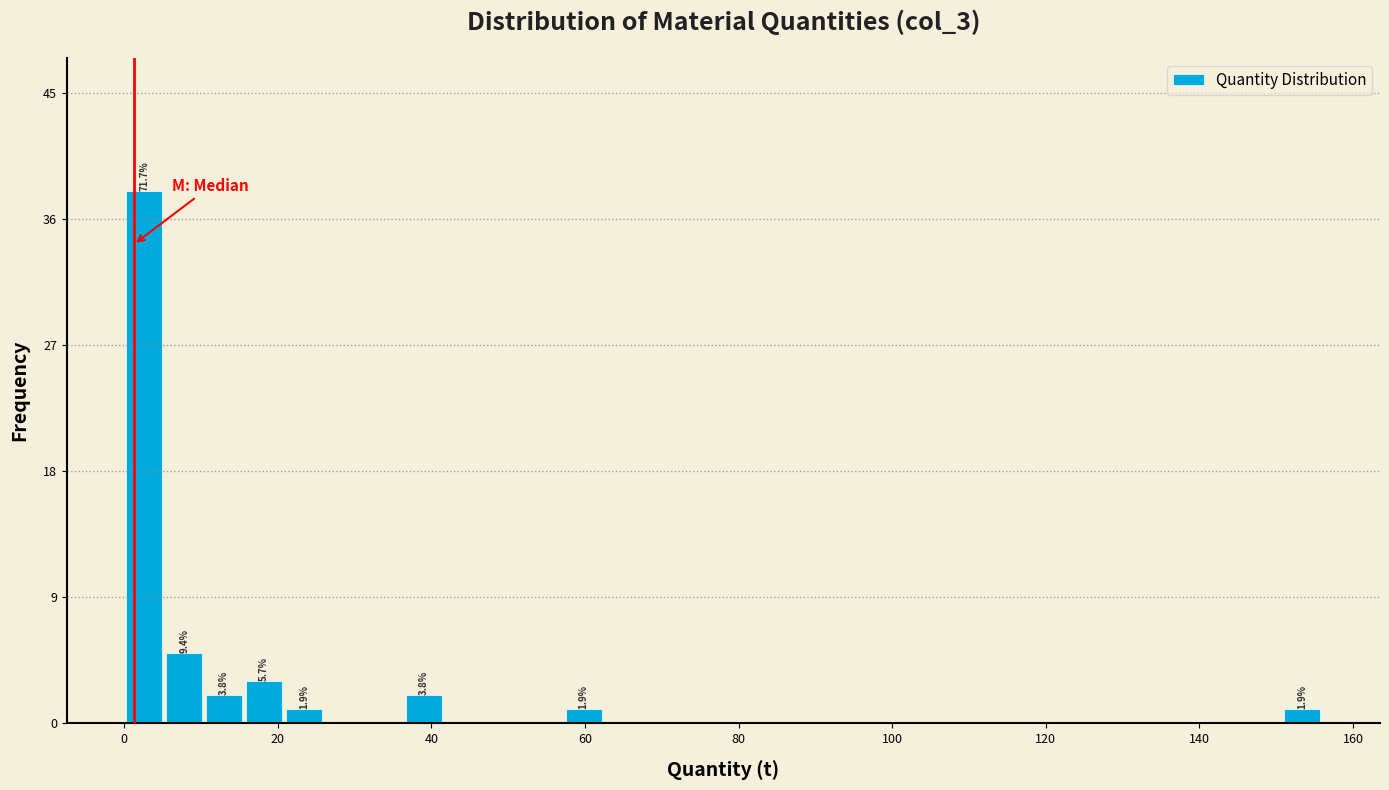

Read against the x-axis, roughly where is the centre of the tallest bar?

2